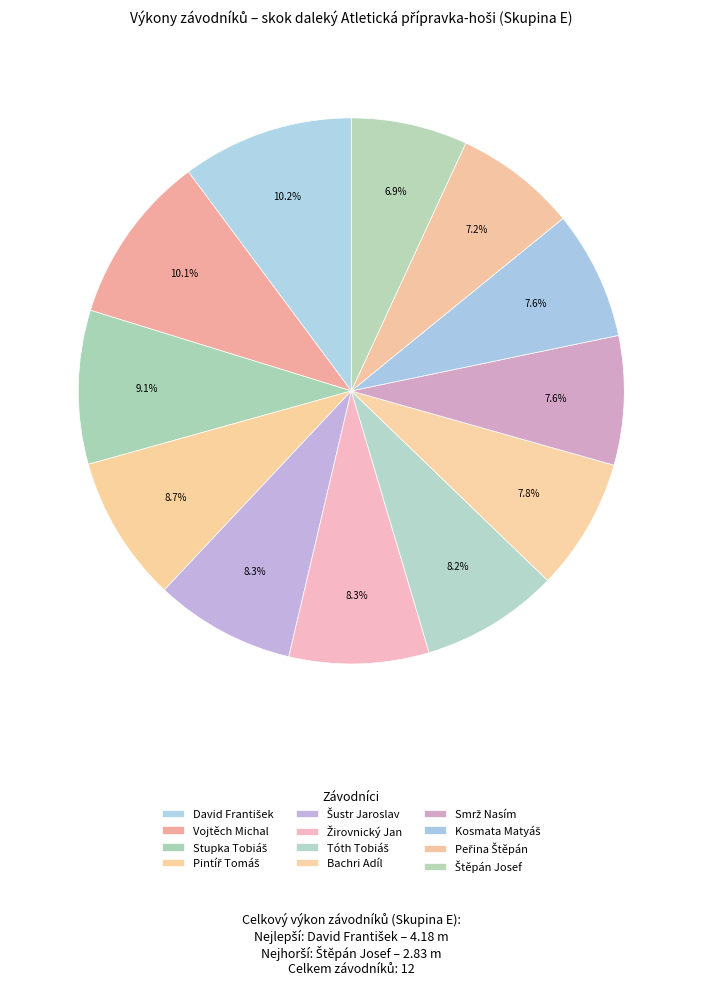

How many segments does this pie chart have?

12